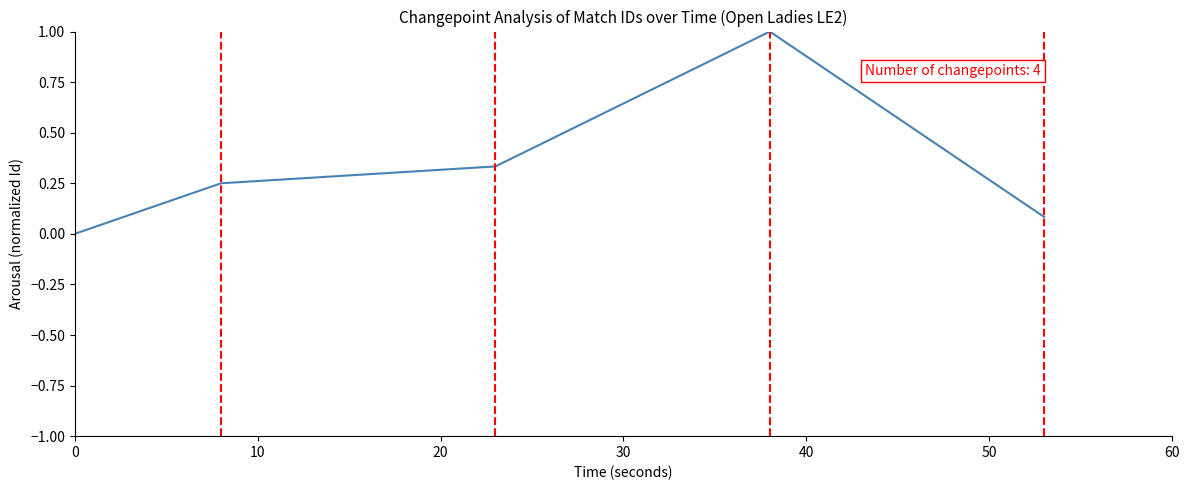

What is the difference between the maximum and minimum values?

1.0